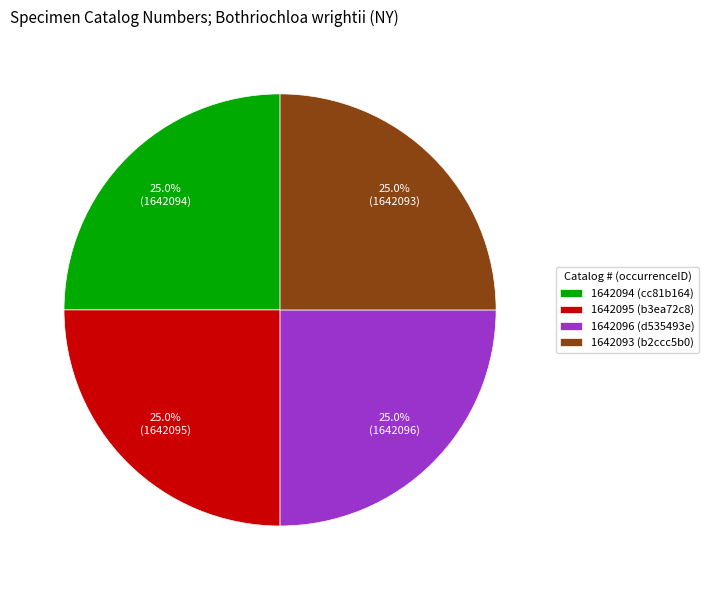

What is the ratio of the value at 1642093 (b2ccc5b0) to the value at 1642095 (b3ea72c8)?

1.0